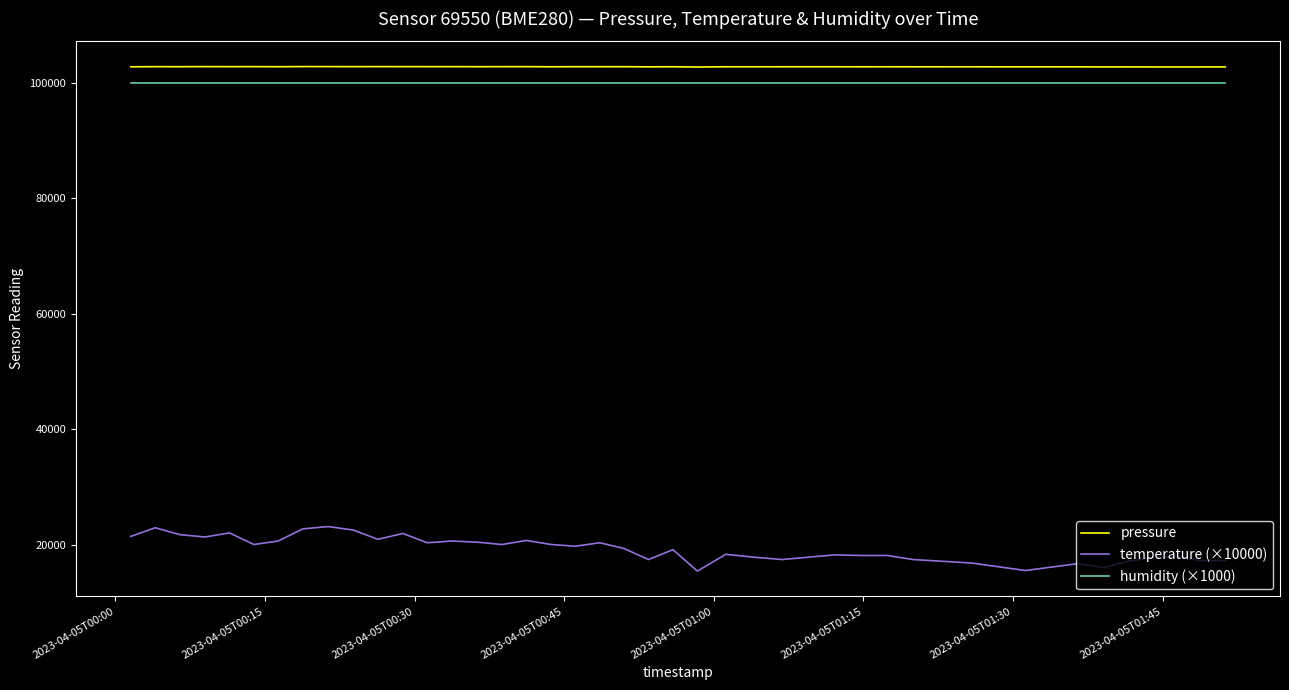

True or false: temperature (×10000) and humidity (×1000) cross at least once.

False